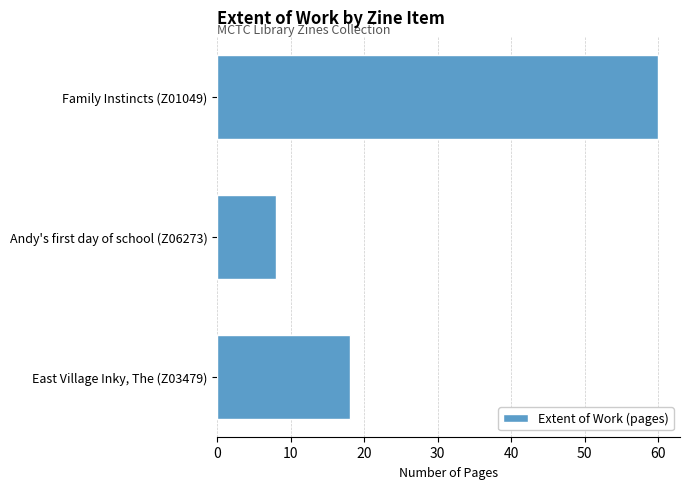

Reading bottom to top, transcribe all the data shown in this chart.

18	8	60